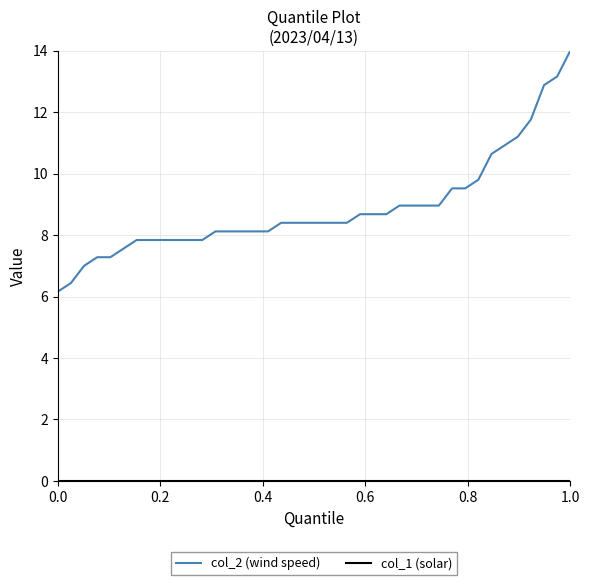

How many lines are shown in the chart?

2